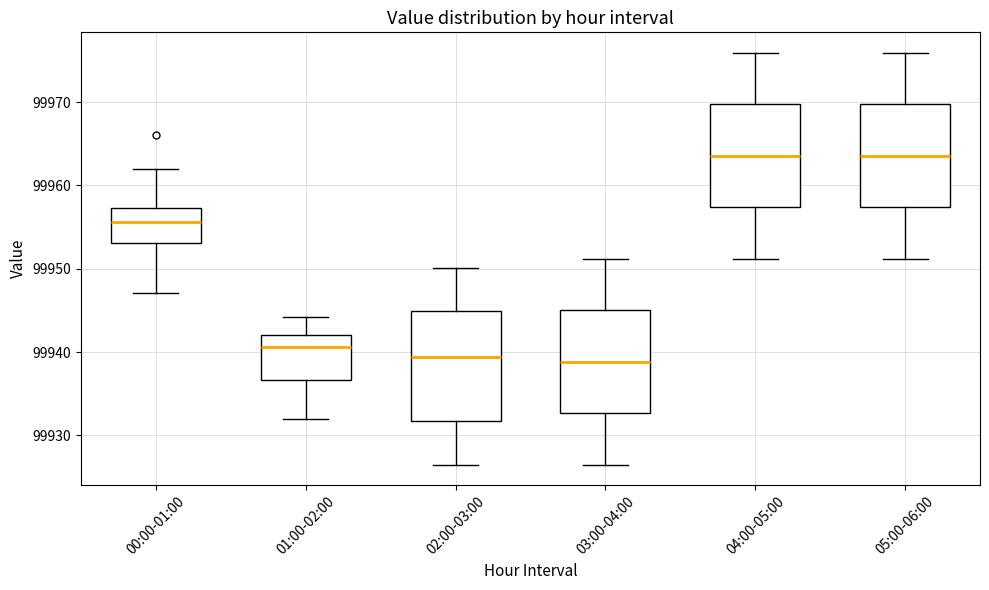

Where is the upper edge of the box for 02:00-03:00 on the y-axis? The values are not printed on the chart, so give them approximately, as read against the axis.

99945